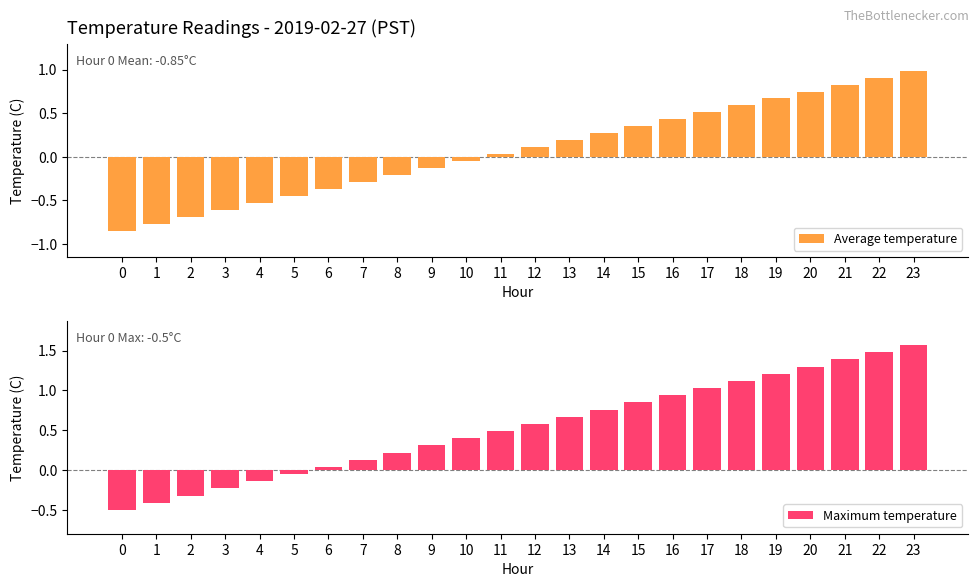

What is the difference between the second highest and minimum values in the Maximum temperature series?

2.0